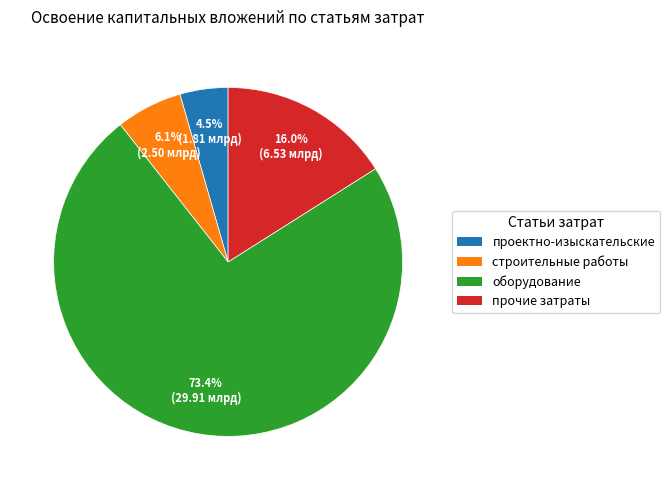

Is there any slice that represents more than half of the pie?

Yes